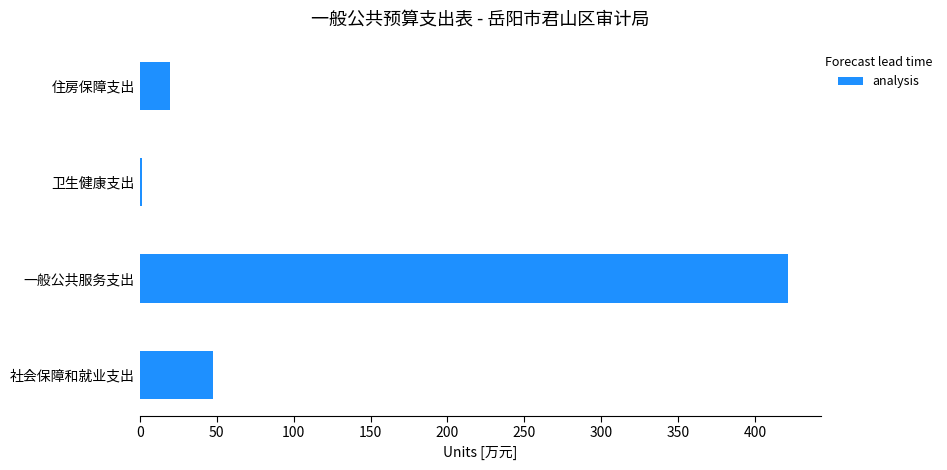

Are the bars horizontal?

Yes